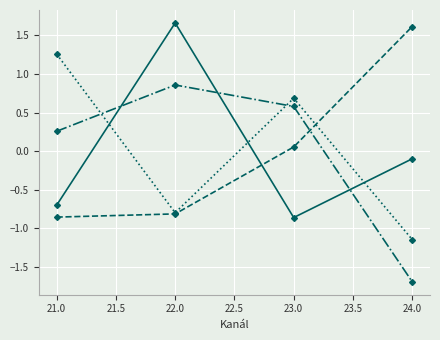

What is the minimum value shown in the chart?

-1.7